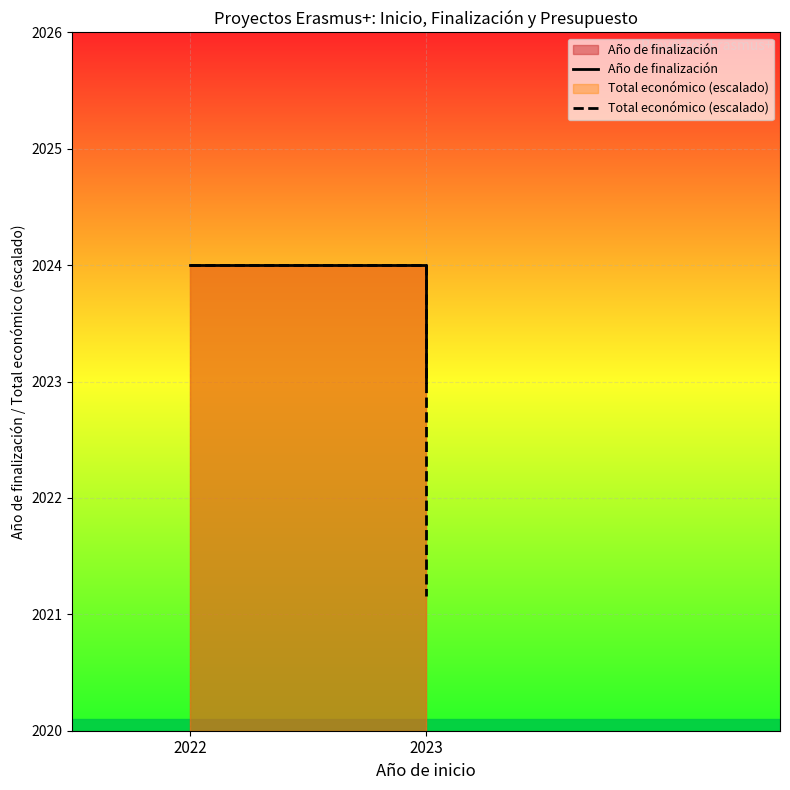

What is the spread (max minus min) of values at 2?

1.8